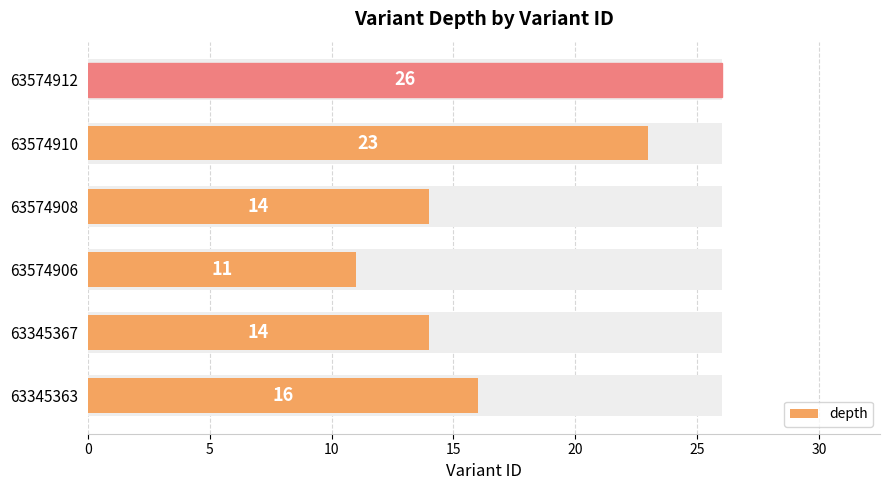

What is the difference between the maximum and minimum values?

15